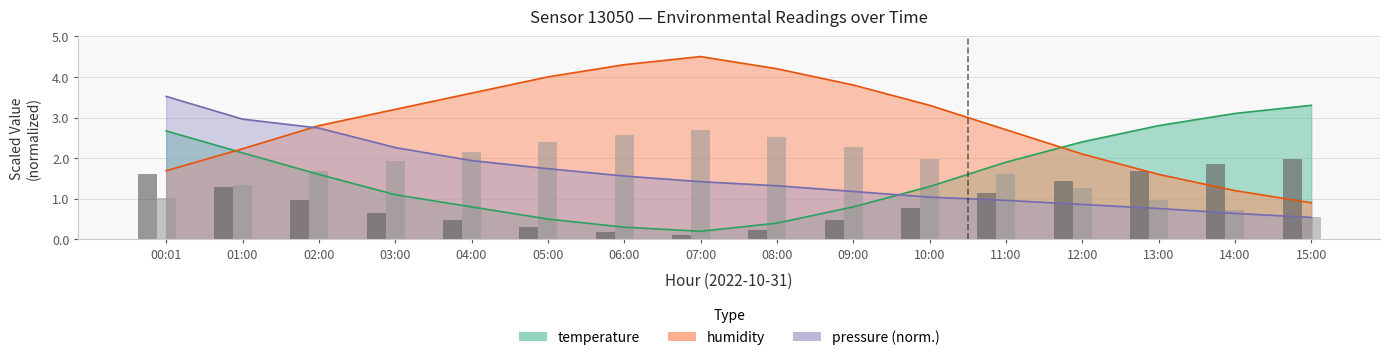

At 10:00, list the series in order from smallest to largest.

pressure_norm, temperature, humidity